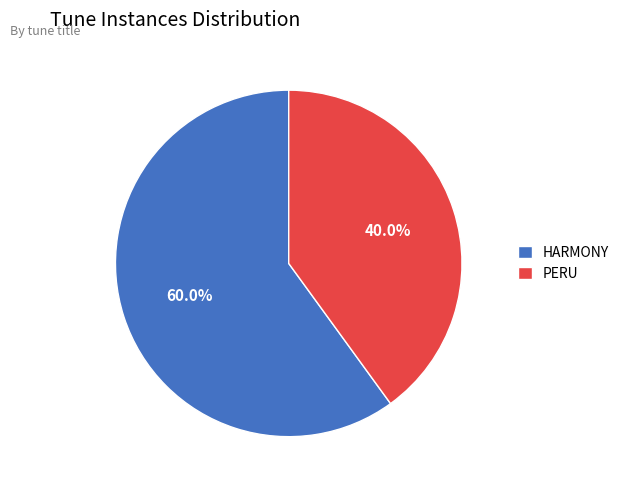

Which slice is the largest?

HARMONY